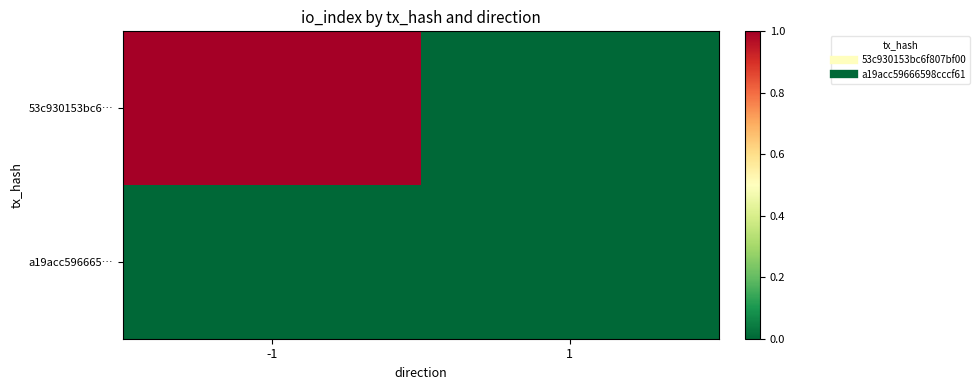

At which category is the sum across all series the highest?

-1